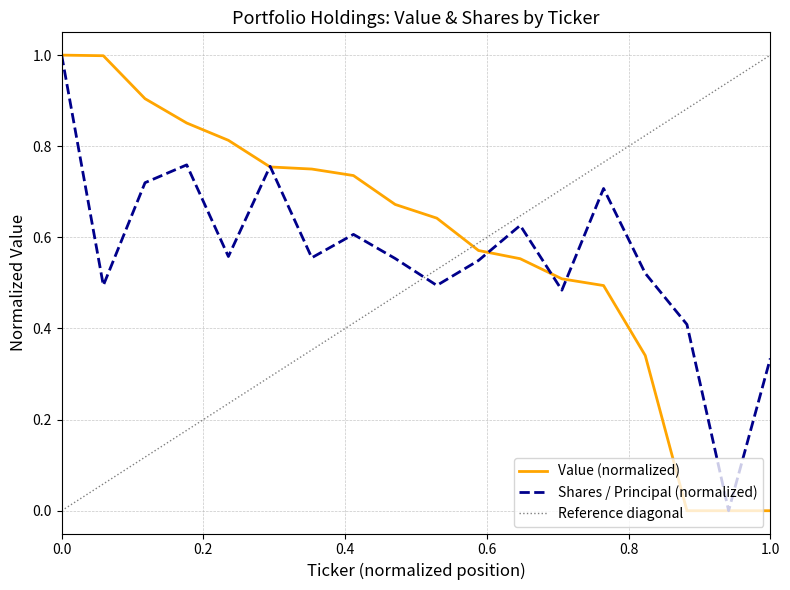

What is the maximum value for Shares / Principal (normalized)?

1.0